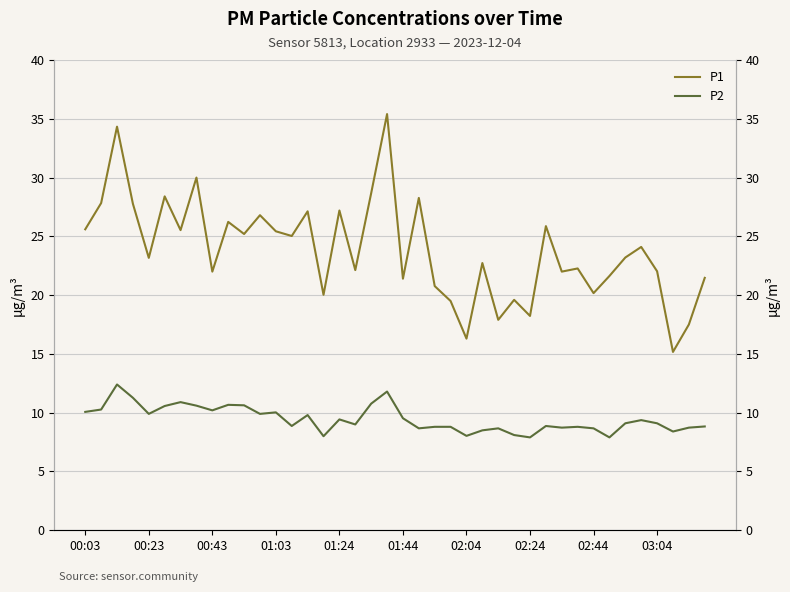

What is the total value across all series at 02:24?

26.1